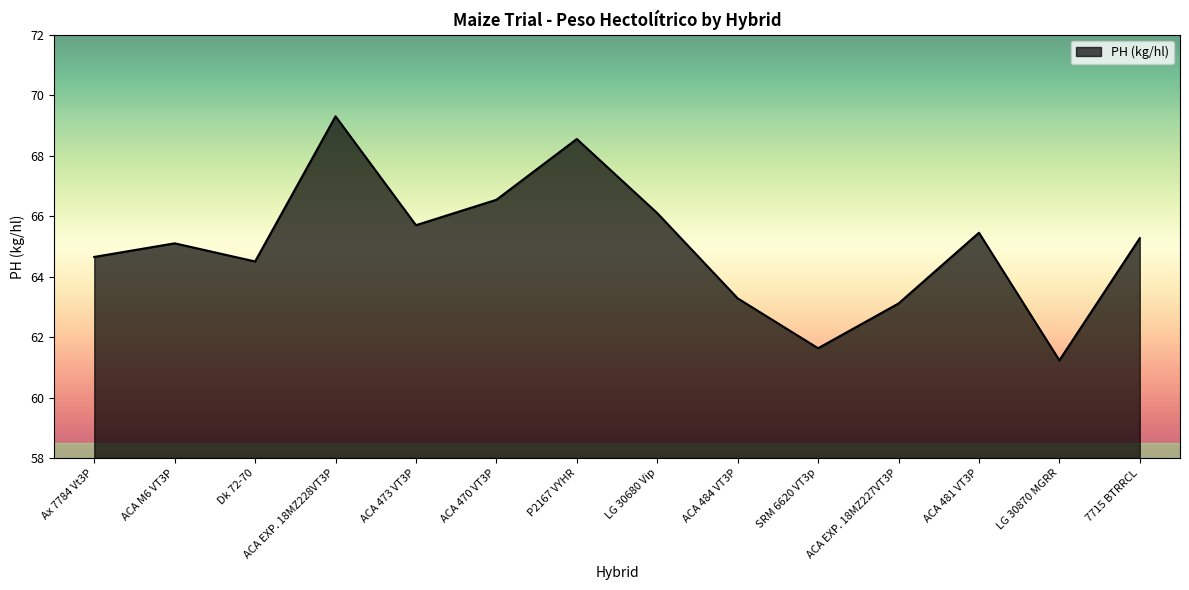

Count the number of categories in the chart.

14